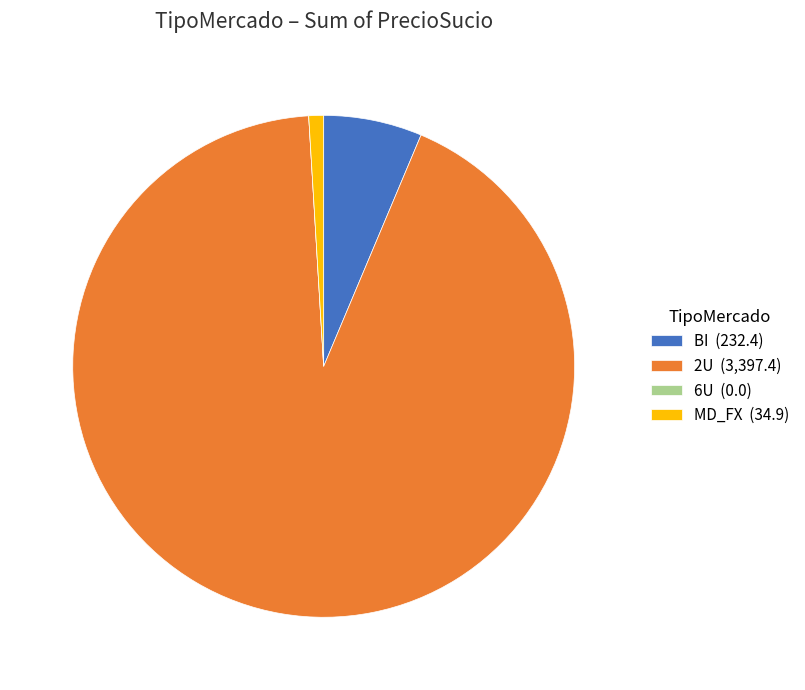

Which slice represents more than half of the pie?

2U (3,397.4)